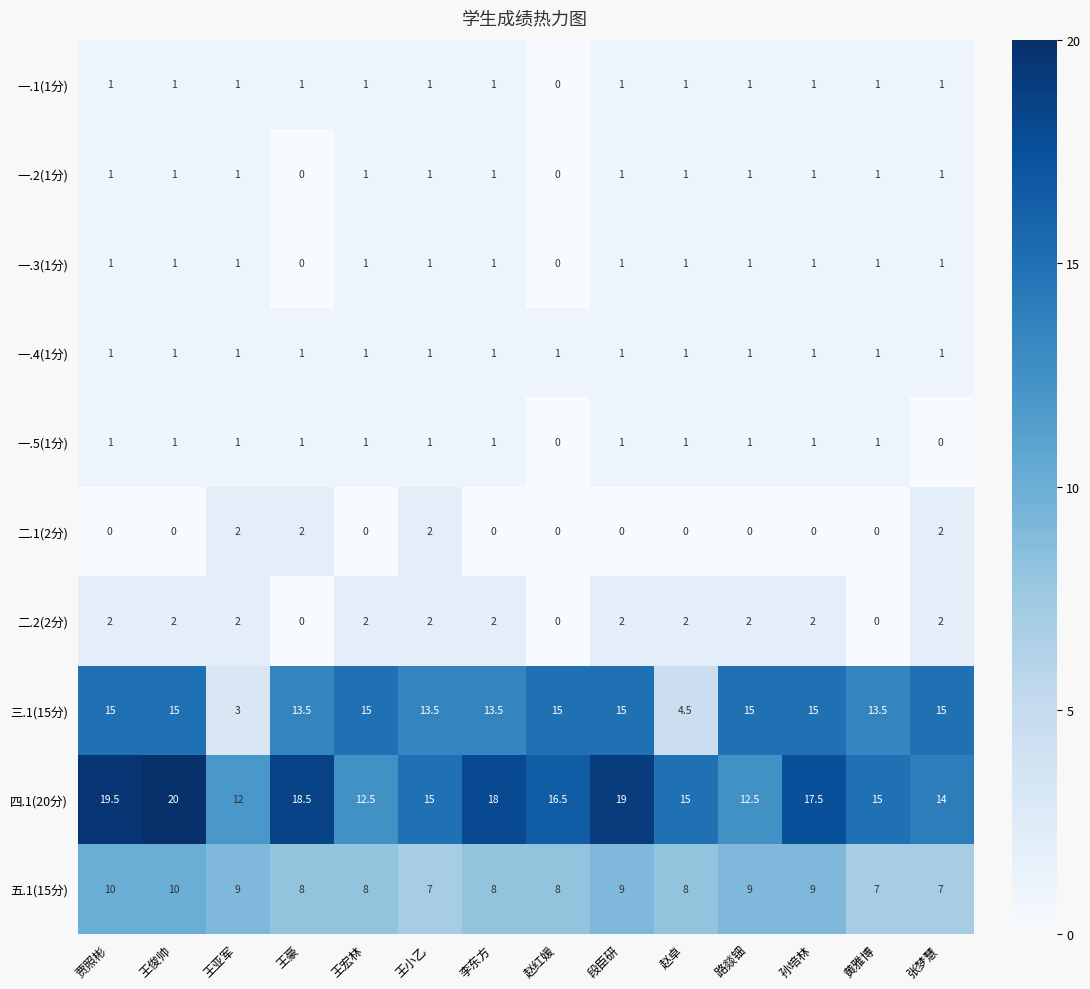

What value does the 一.2(1分) series have at 赵卓?

1.0